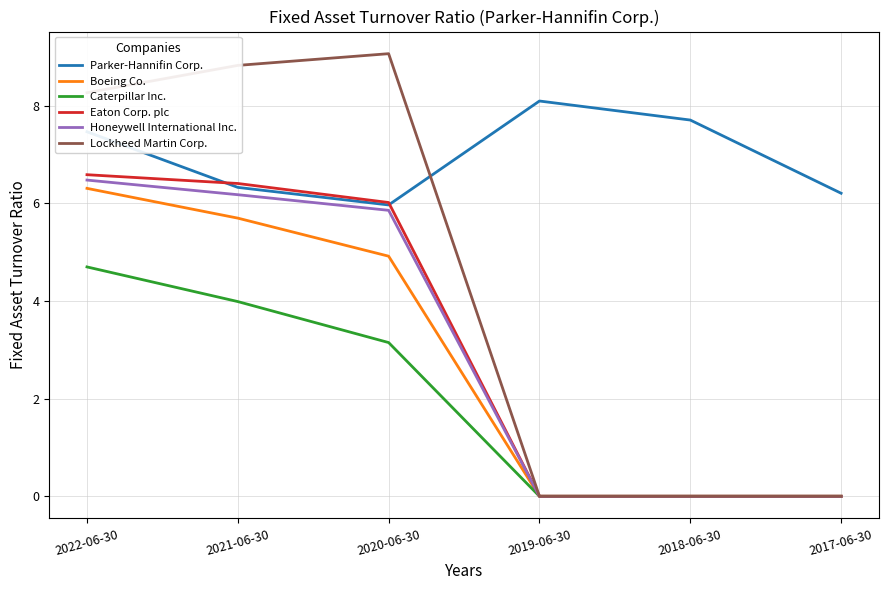

At which label does Parker-Hannifin Corp. reach its minimum?

2020-06-30